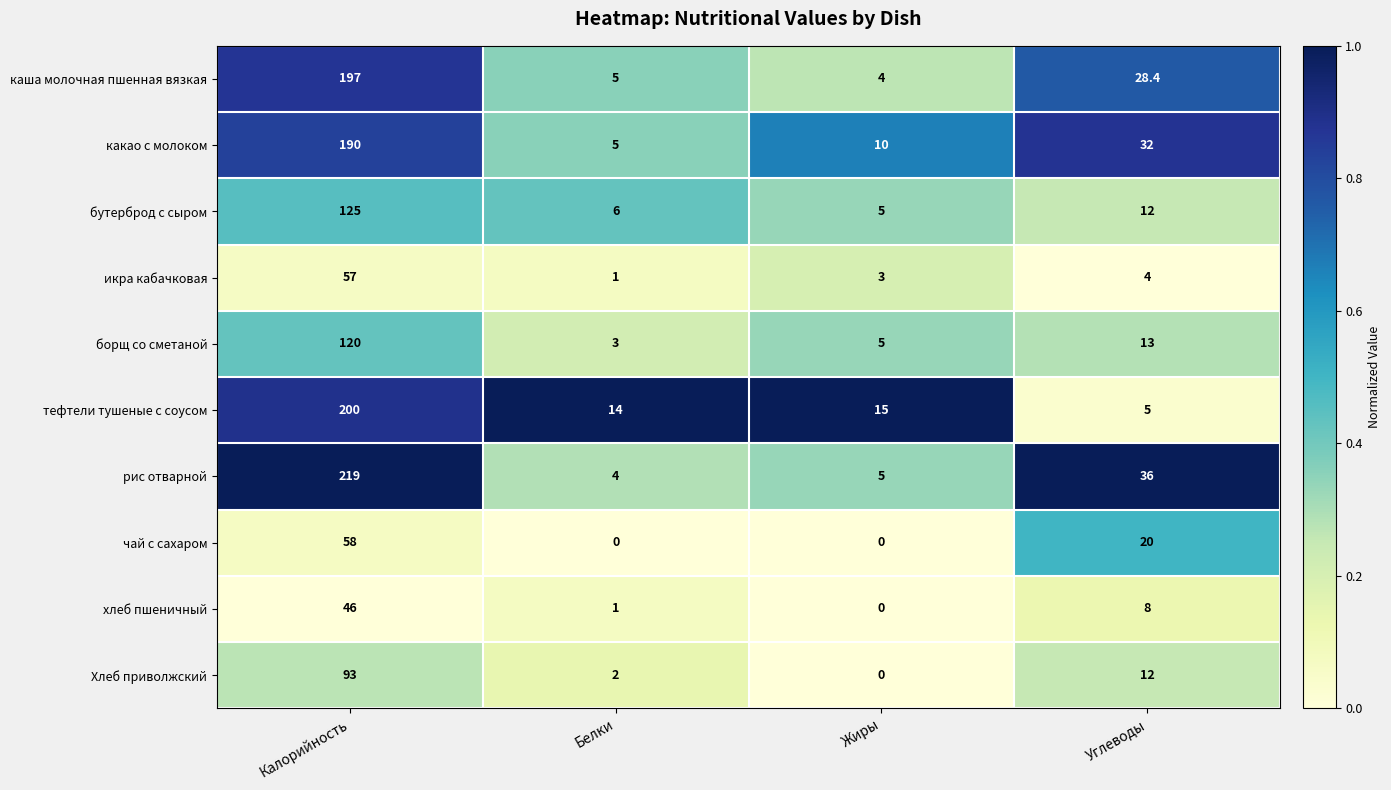

What is the average value of the рис отварной series?

66.0